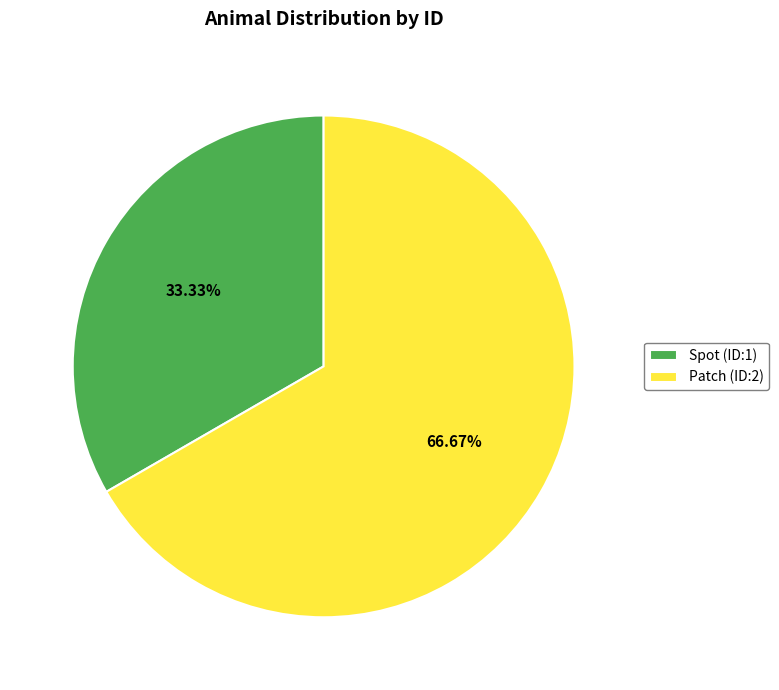

Rank the categories by value from highest to lowest.

Patch, Spot